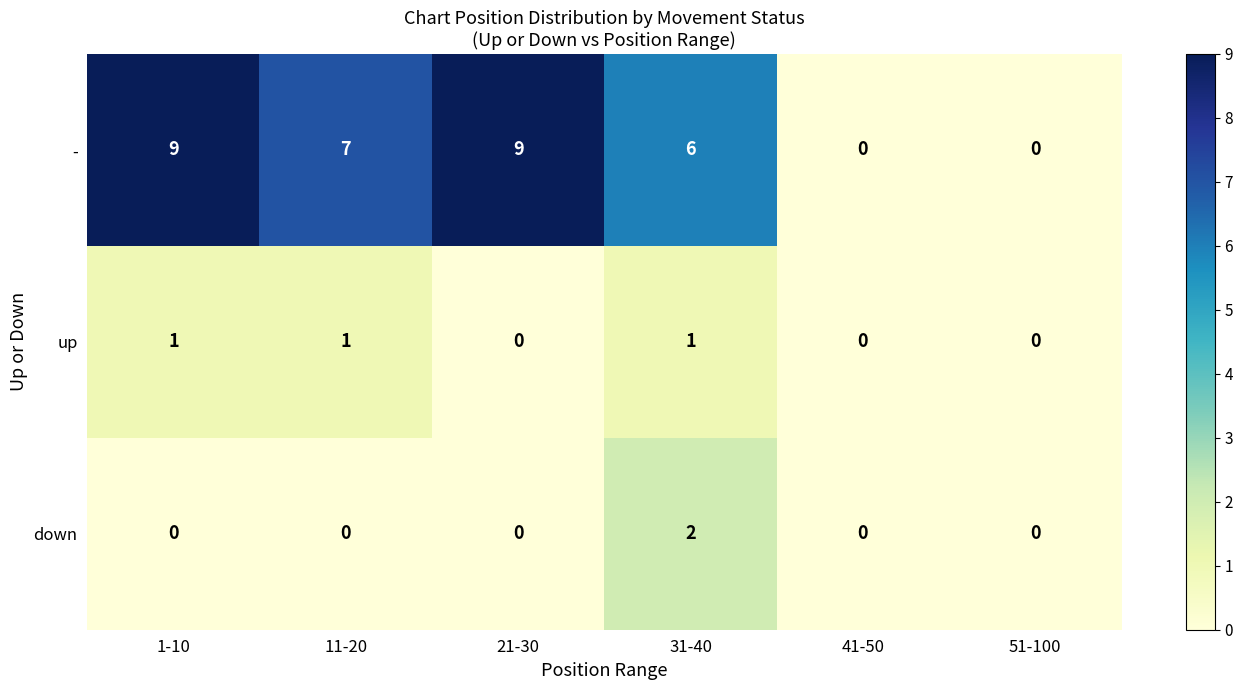

Reading left to right, list all the values displayed in this chart.

-: 1-10=9	11-20=7	21-30=9	31-40=6	41-50=0	51-100=0
up: 1-10=1	11-20=1	21-30=0	31-40=1	41-50=0	51-100=0
down: 1-10=0	11-20=0	21-30=0	31-40=2	41-50=0	51-100=0